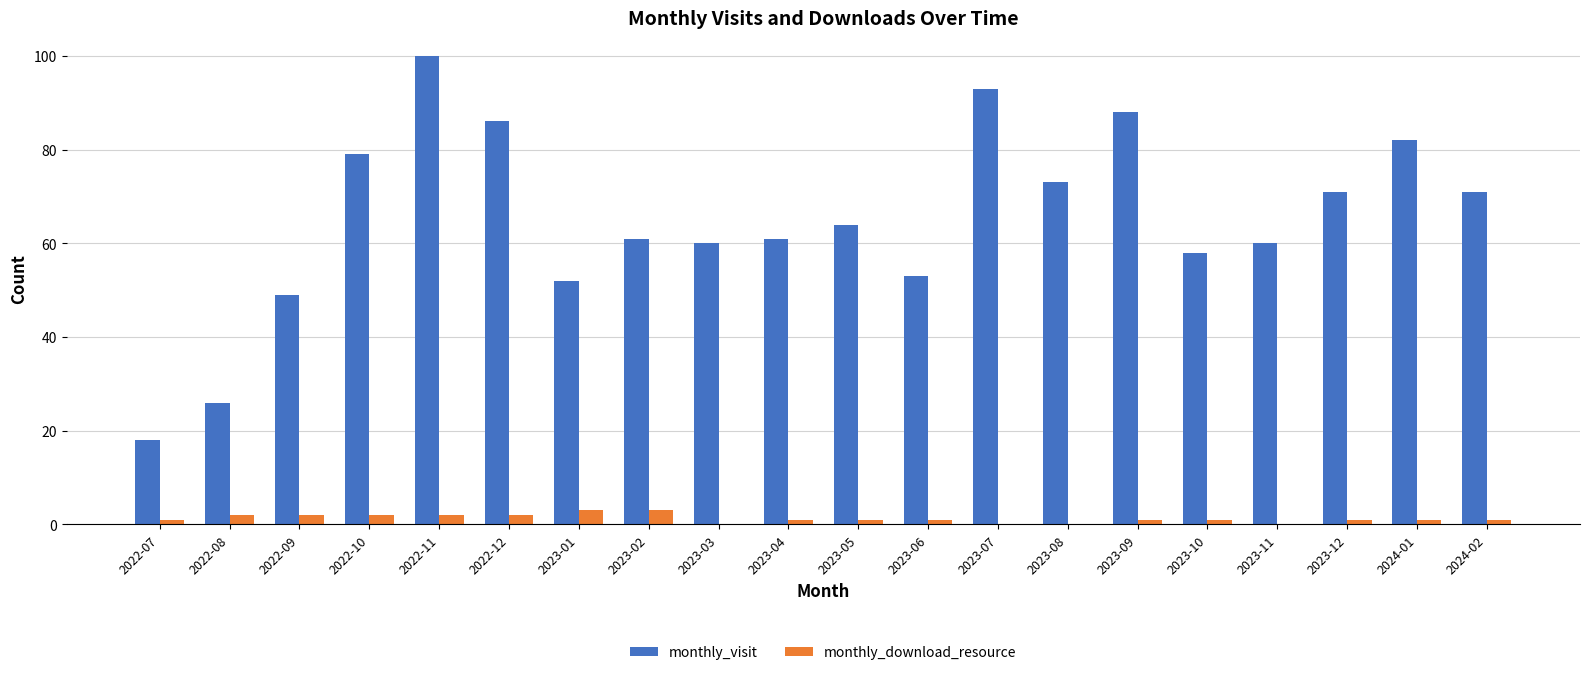

Which series changed the most between 2022-07 and 2023-07?

monthly_visit